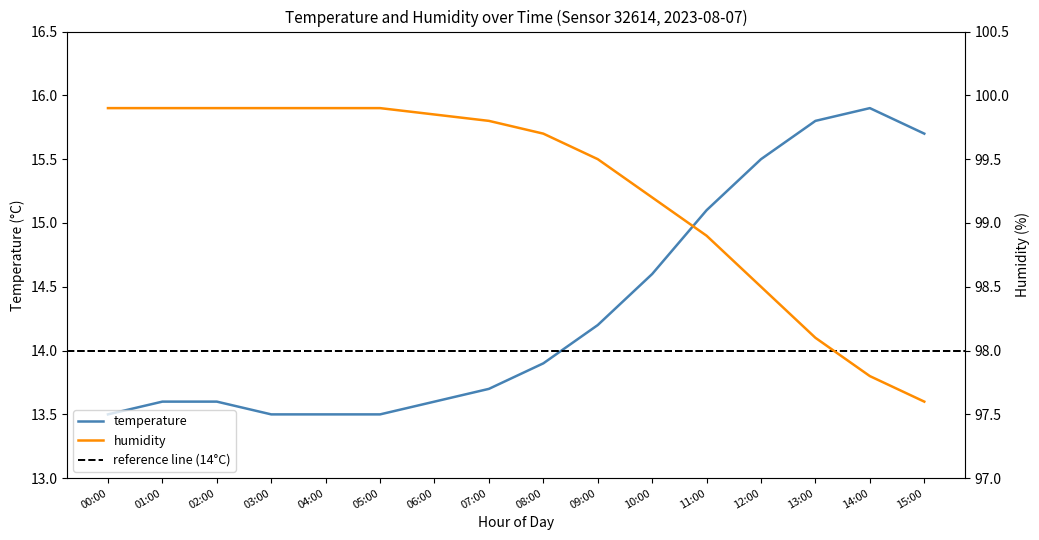

How many data points does each series have?

16